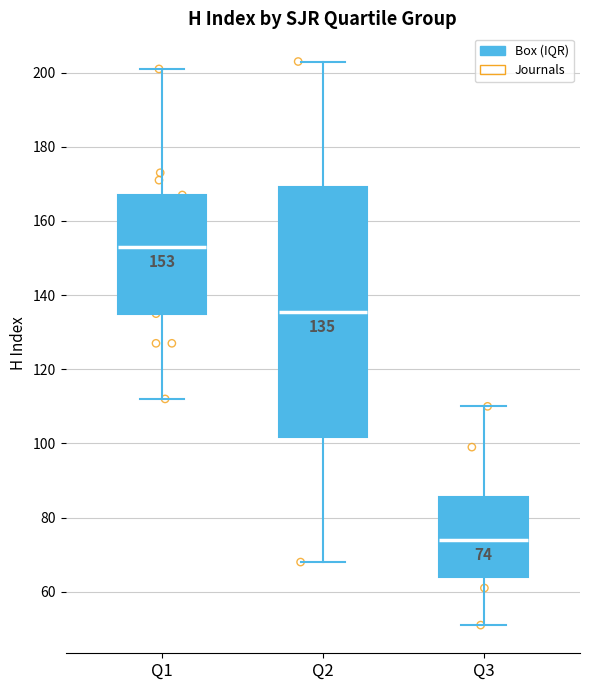

Comparing the boxes themselves (not the whiskers), which one is the tallest?

Q2